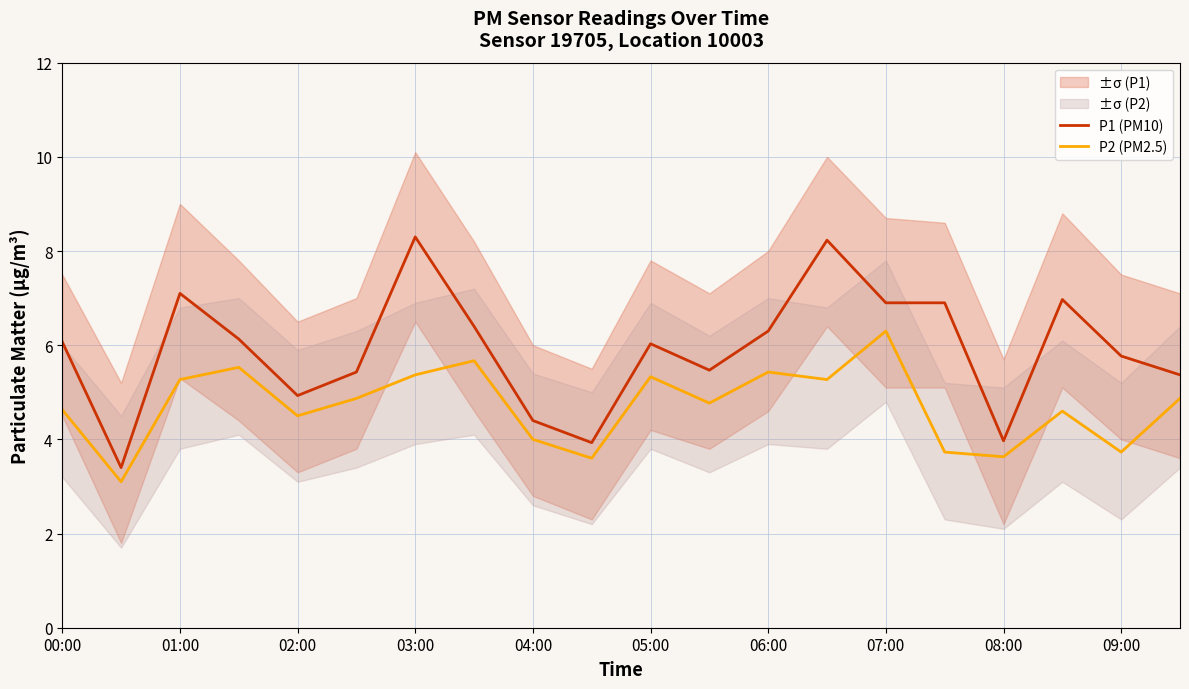

How many interior local valleys does the P1 (PM10) series have?

5